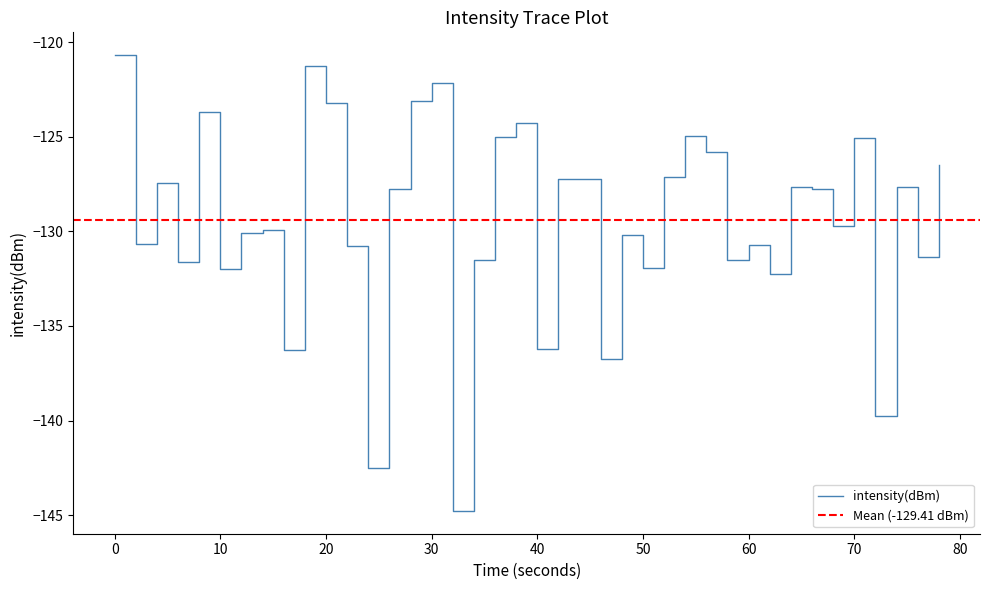

What is the highest value of the intensity(dBm) series?

-120.7